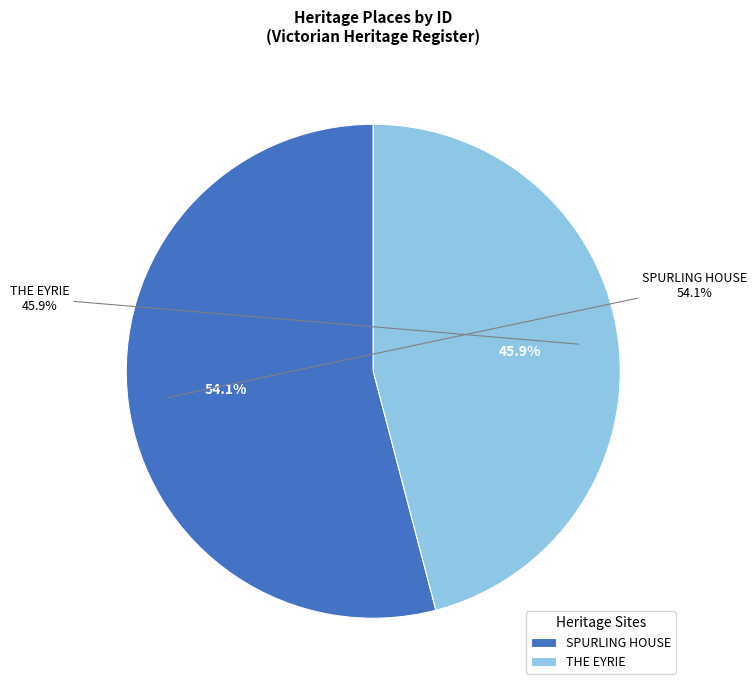

How many segments does this pie chart have?

2